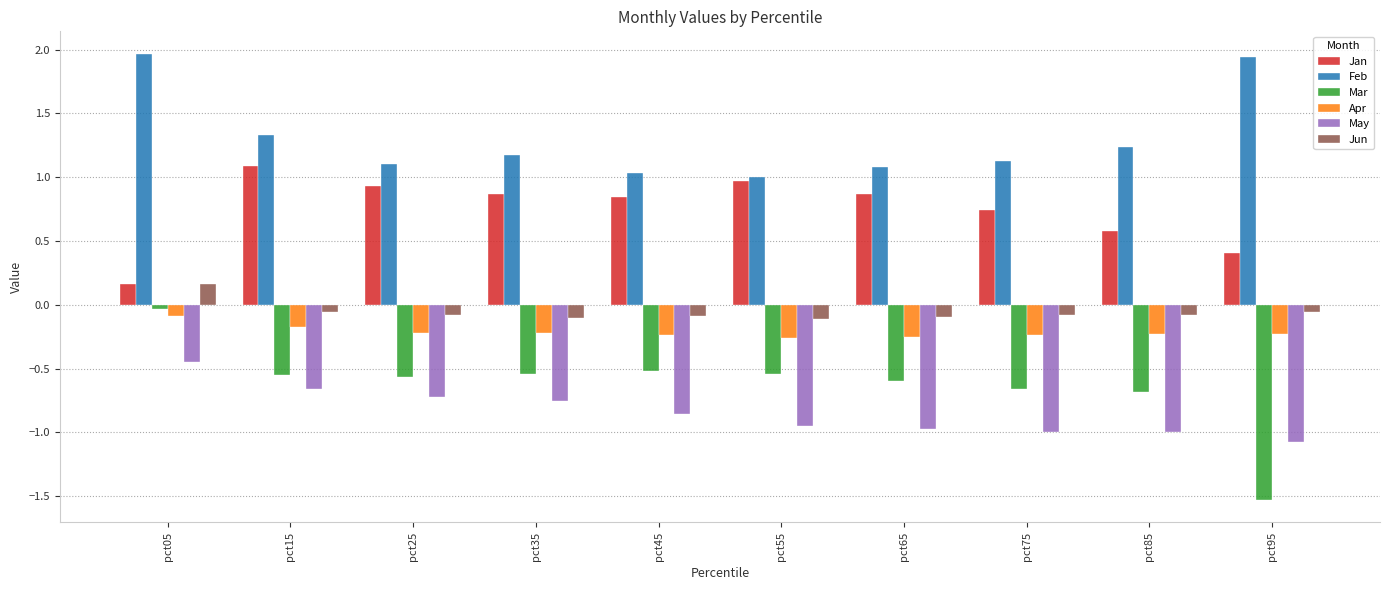

Which series changed the most between pct05 and pct35?

Feb